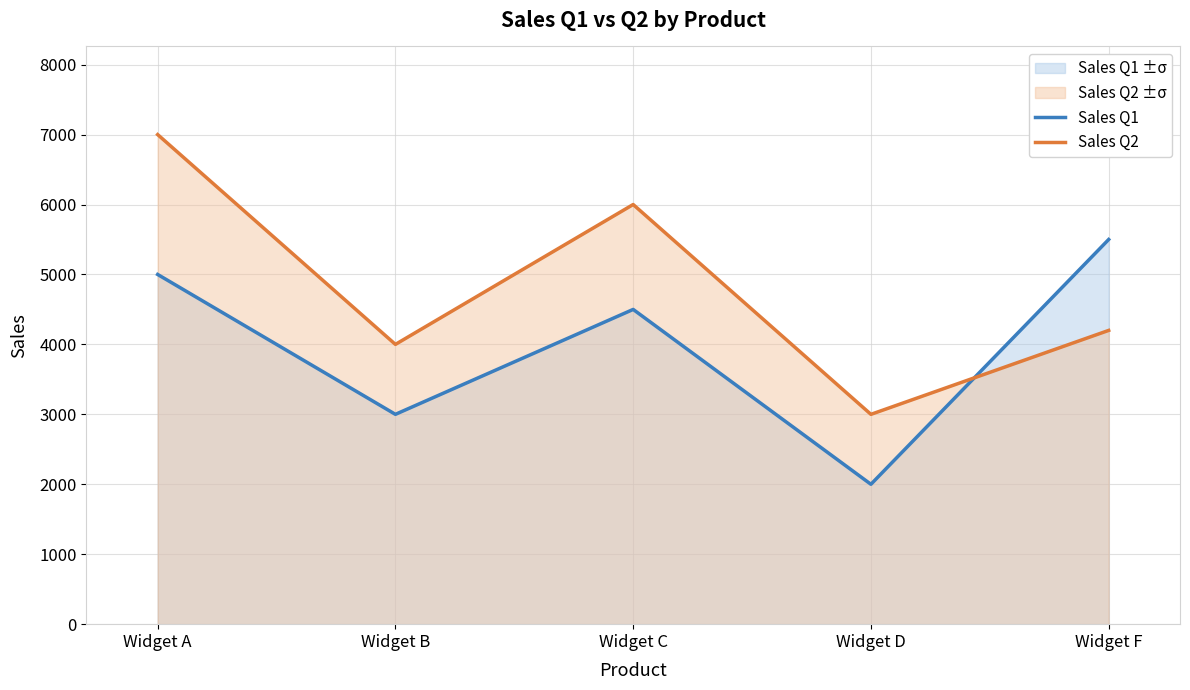

What is the highest value of the Sales Q2 series?

7000